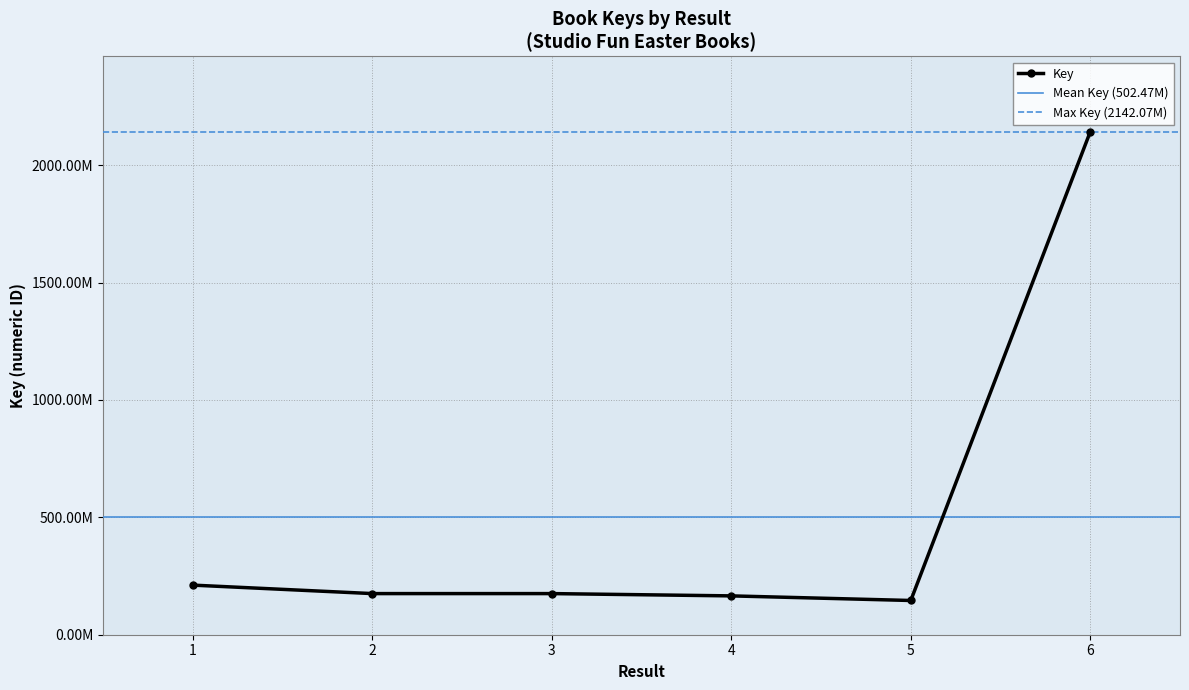

How many categories are shown in the chart?

6